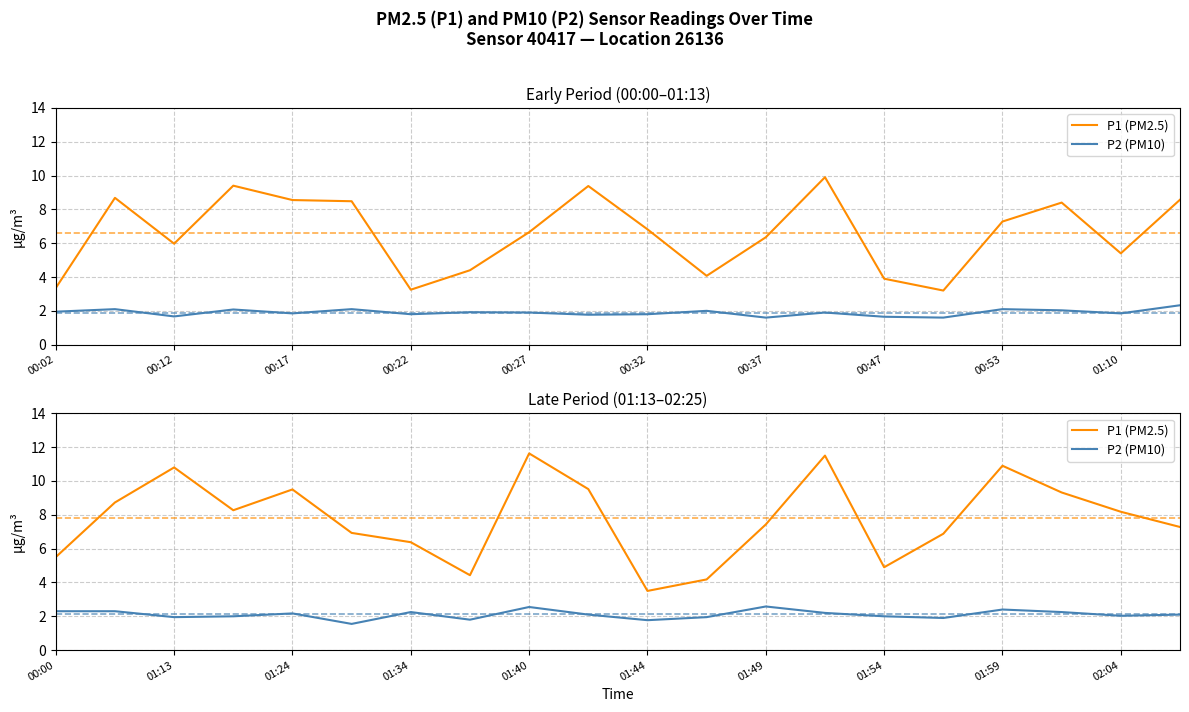

What is the label of the 8th point from the left?

00:47